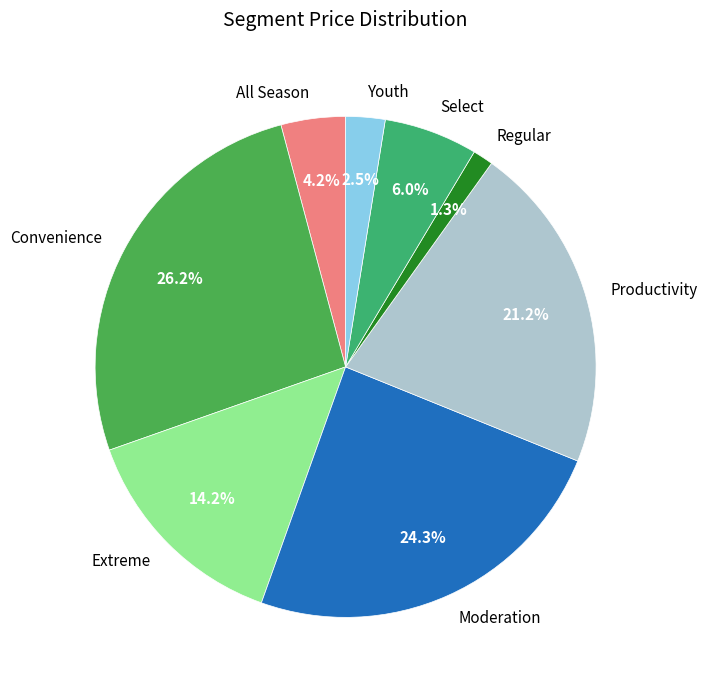

Is there any slice that represents more than half of the pie?

No